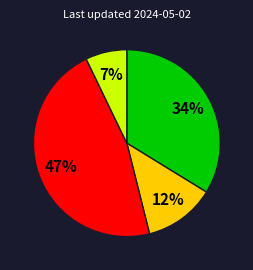

How many slices are in this pie chart?

4